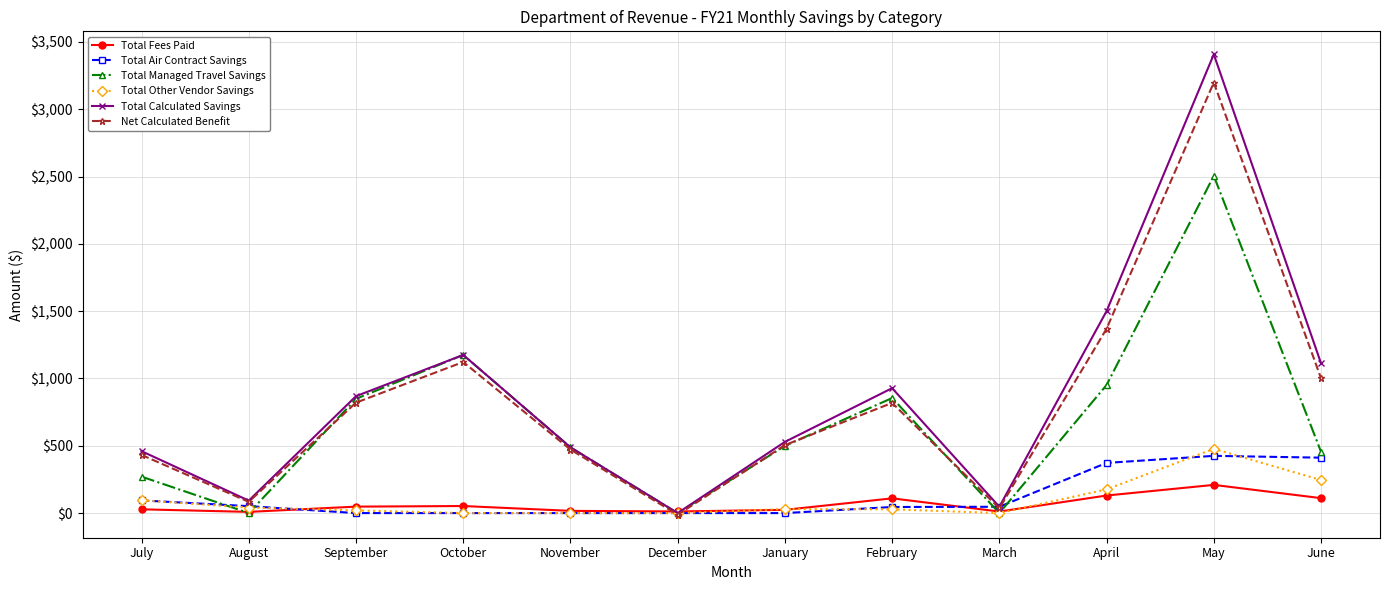

True or false: Total Calculated Savings has a value of 335.0 at November.

False